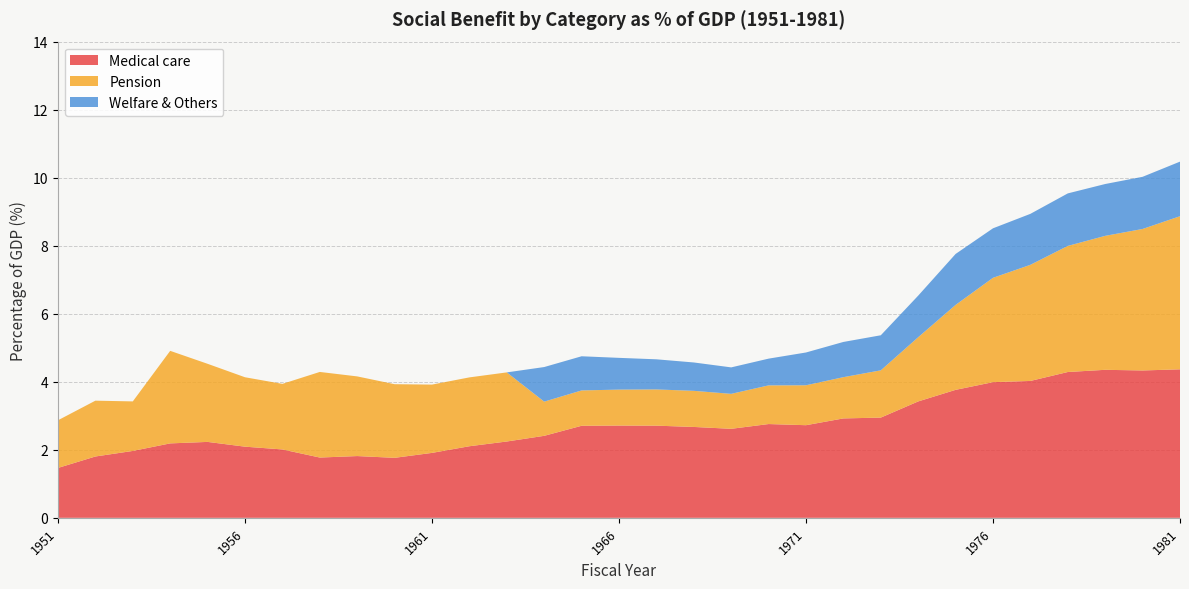

Reading left to right, list all the values displayed in this chart.

Medical care: 1.5	1.8	2.0	2.2	2.2	2.1	2.0	1.8	1.8	1.8	1.9	2.1	2.2	2.4	2.7	2.7	2.7	2.7	2.6	2.8	2.7	2.9	2.9	3.4	3.8	4.0	4.0	4.3	4.4	4.3	4.4
Pension: 1.4	1.6	1.5	2.7	2.3	2.0	1.9	2.5	2.3	2.2	2.0	2.0	2.0	1.0	1.0	1.1	1.1	1.1	1.0	1.1	1.2	1.2	1.4	1.9	2.5	3.1	3.4	3.7	3.9	4.2	4.5
Welfare & Others: 0.0	0.0	0.0	0.0	0.0	0.0	0.0	0.0	0.0	0.0	0.0	0.0	0.0	1.0	1.0	0.9	0.9	0.8	0.8	0.8	1.0	1.0	1.0	1.2	1.5	1.5	1.5	1.5	1.5	1.5	1.6